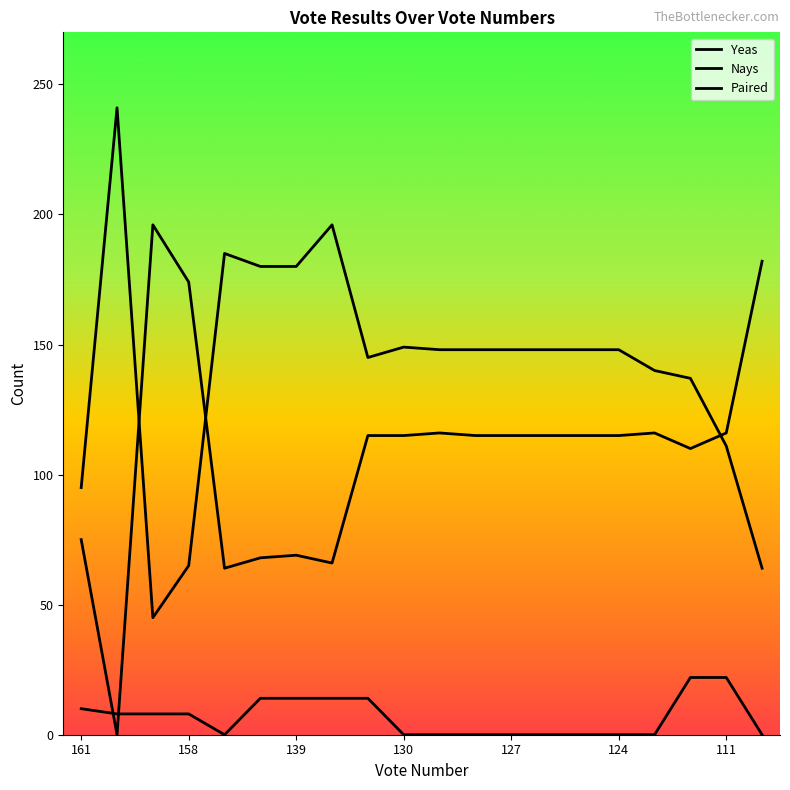

In Yeas, how many points are higher than both neighbors (excluding endpoints)?

4